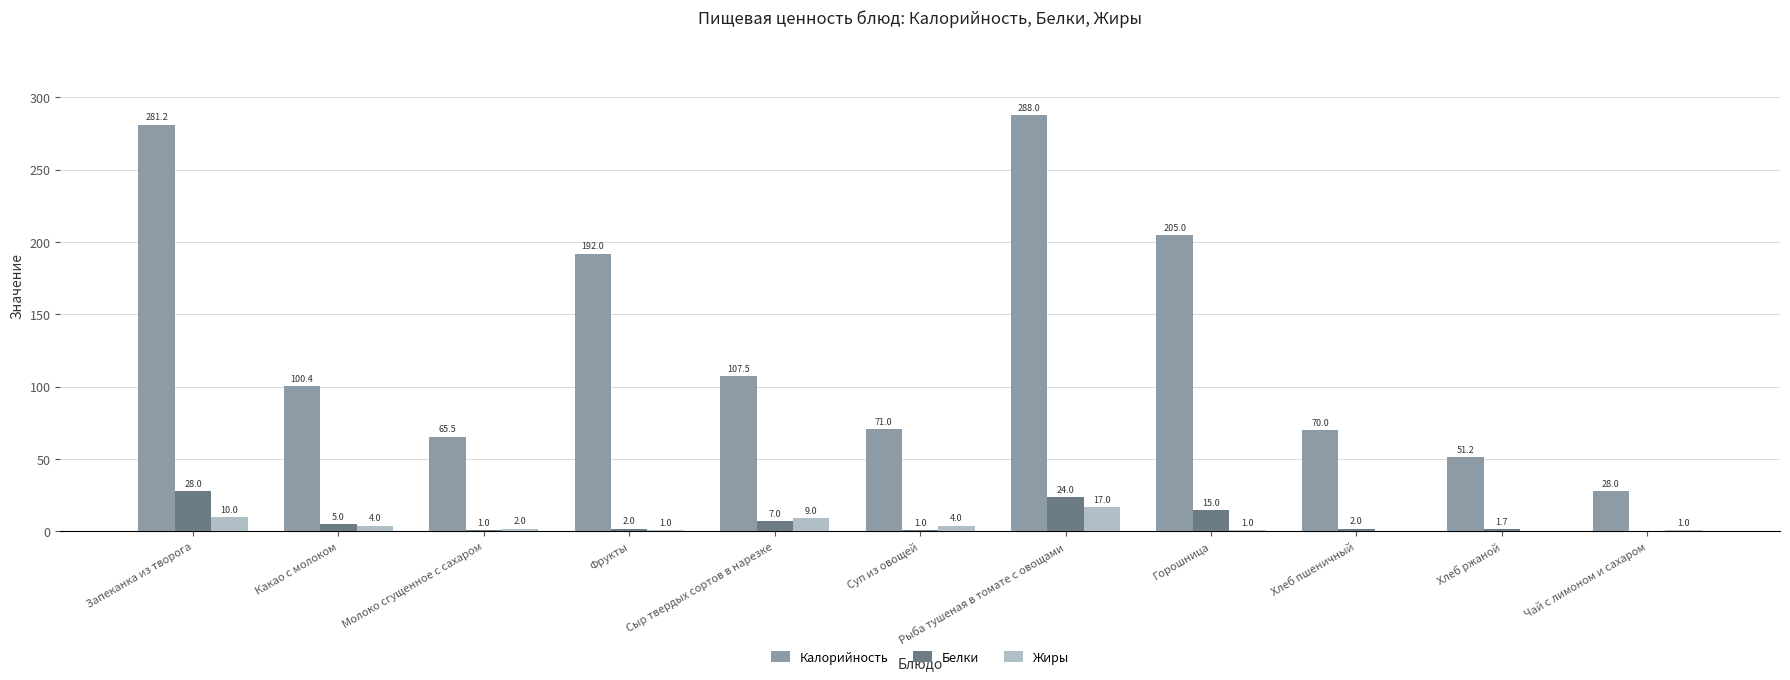

Where does the Белки series first go above 2?

Запеканка из творога